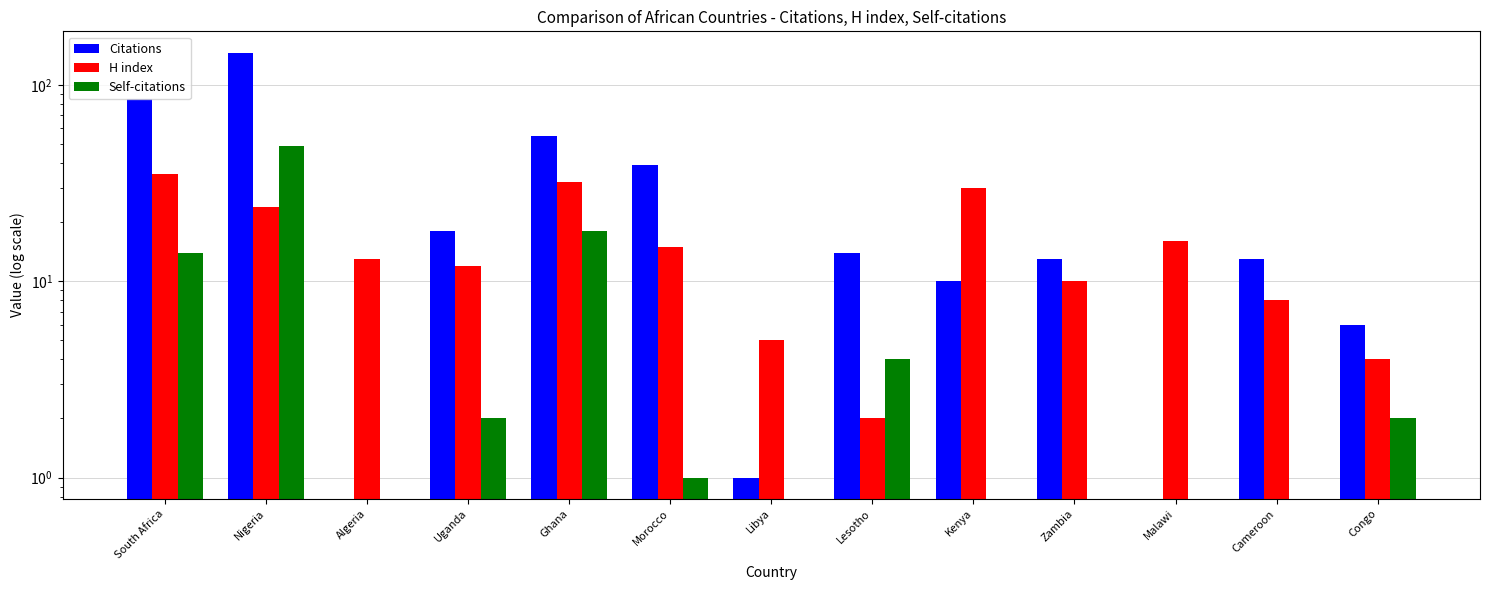

At which label does H index reach its minimum?

Lesotho